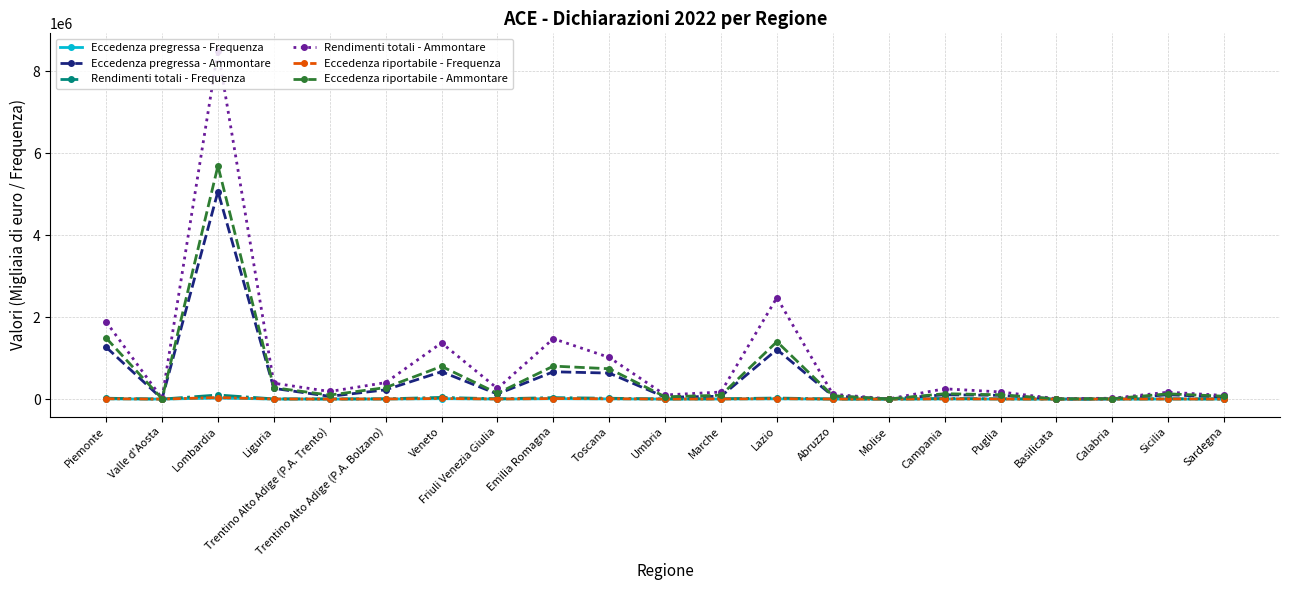

At which category is the sum across all series the highest?

Lombardia